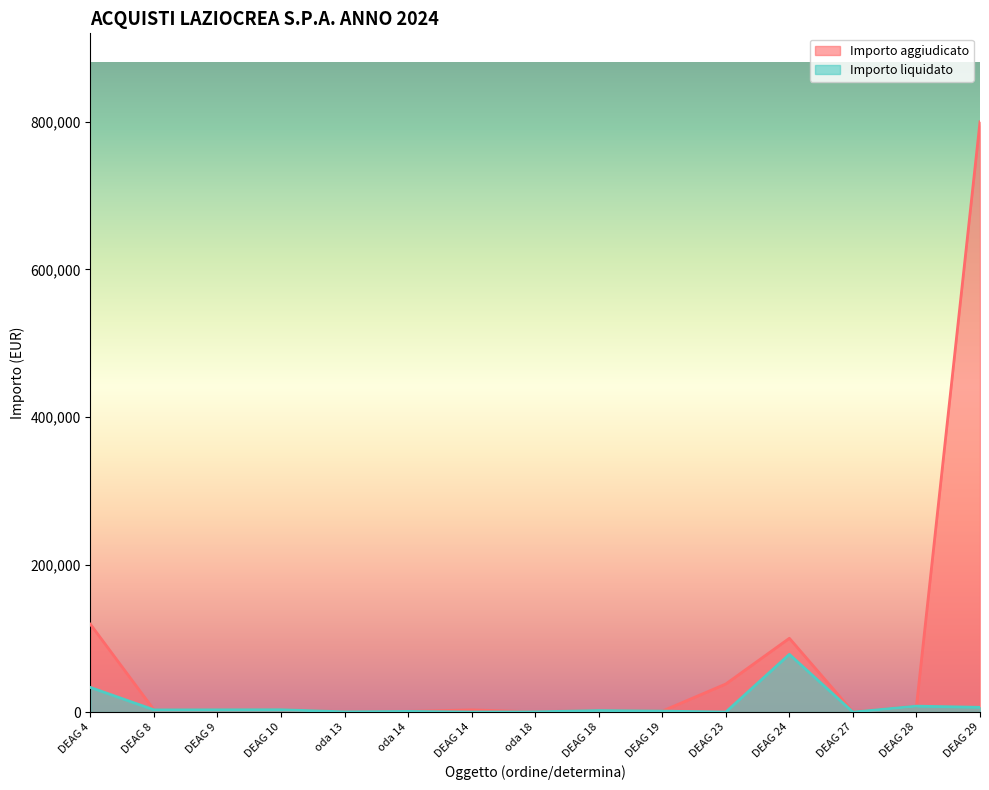

How many values in the Importo aggiudicato series are below 3000?

7